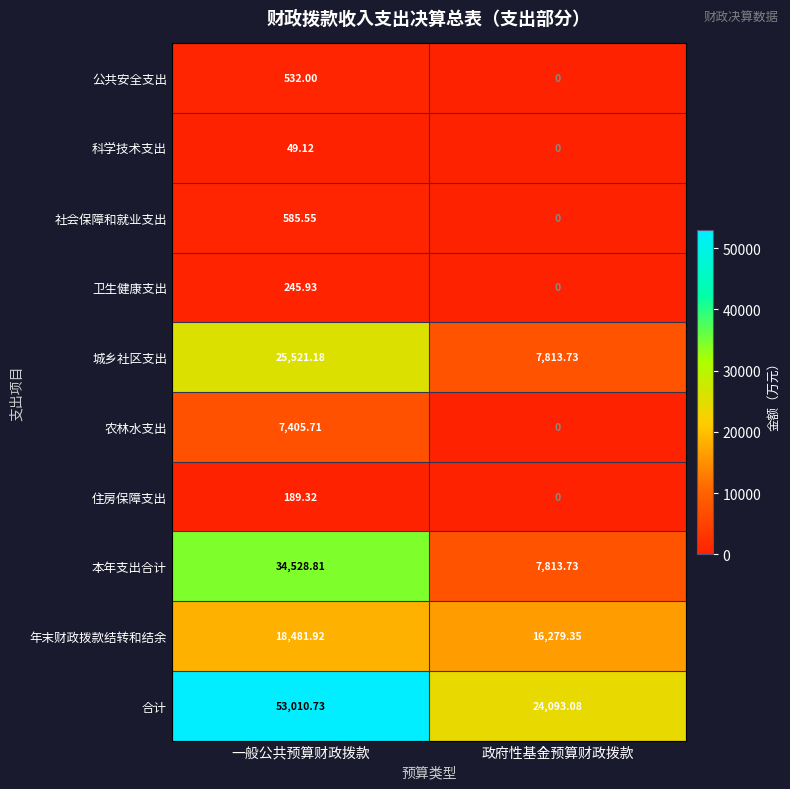

At which category does the chart reach its peak across all series?

一般公共预算财政拨款